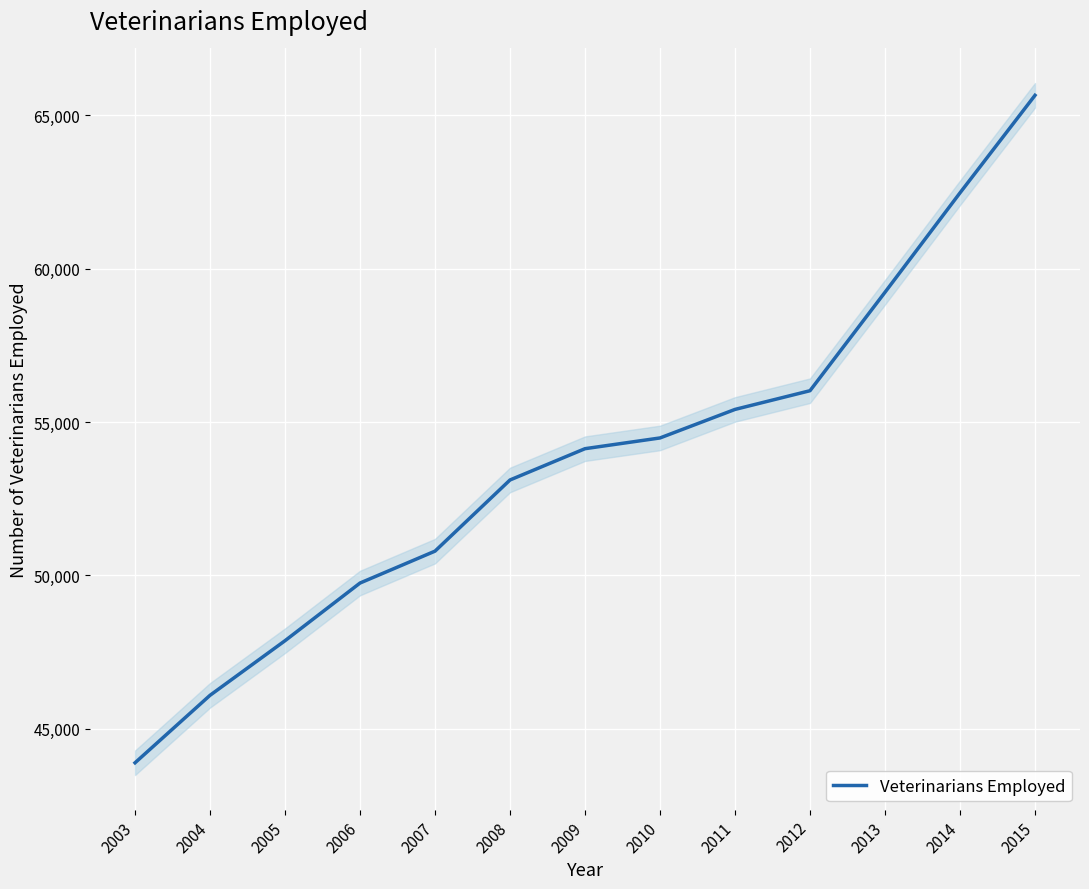

Where is the data nearest to the value 54770?

2010